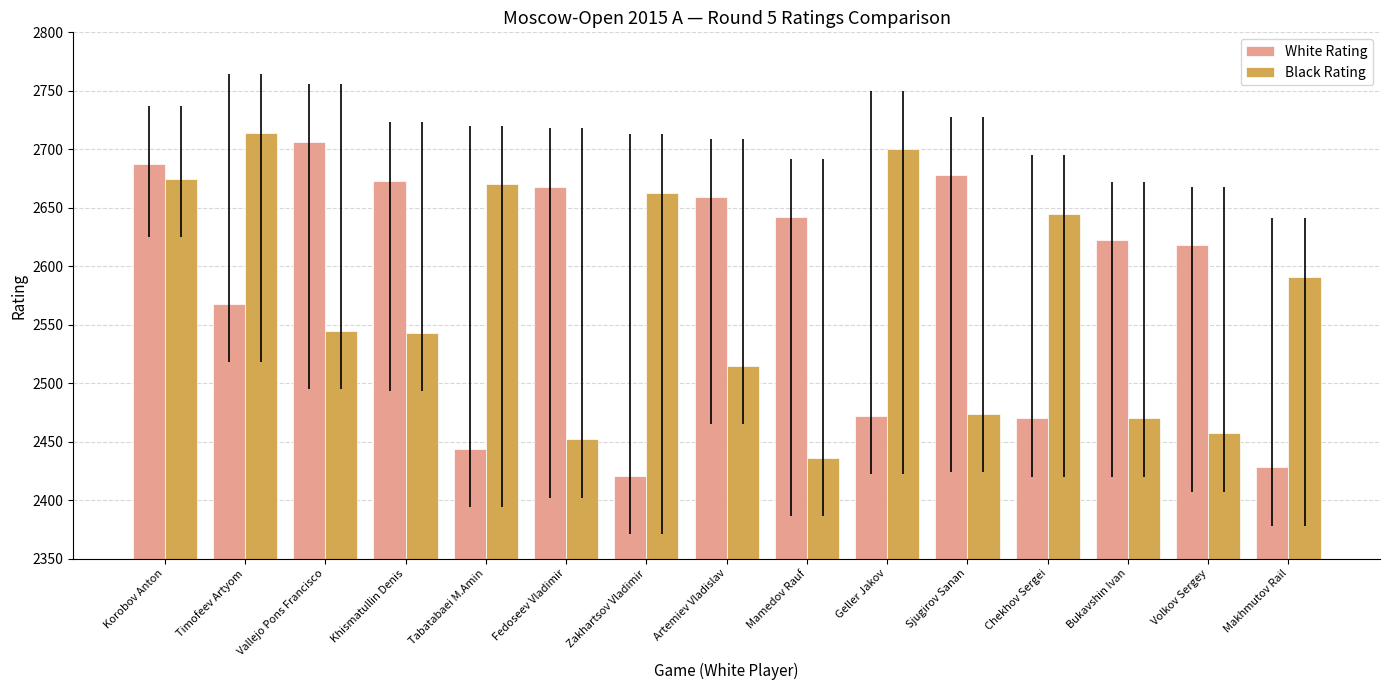

What is the value of the White Rating bar at the 9th from the left?

2642